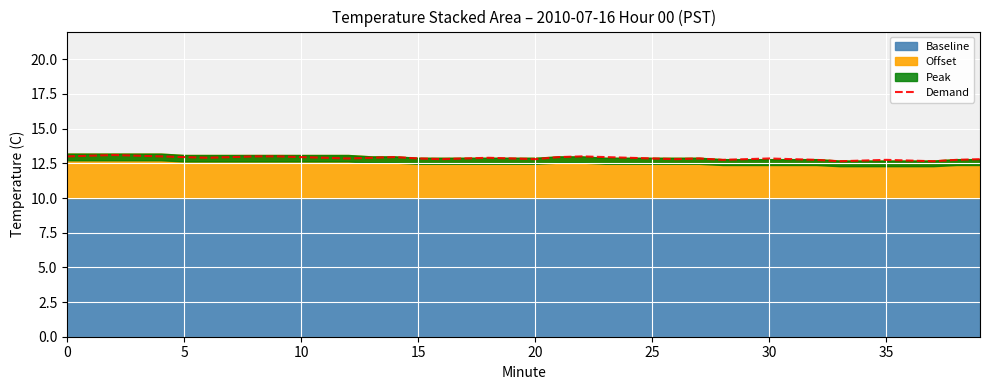

What is the maximum value shown in the chart?

13.1